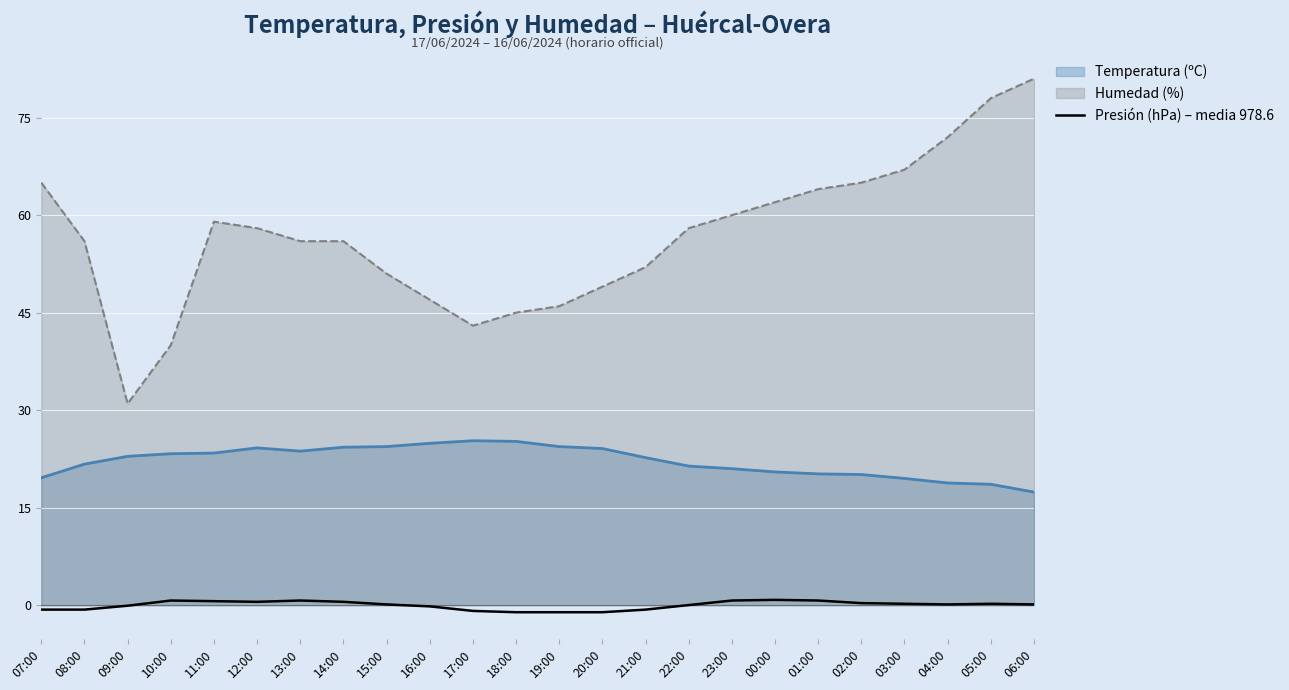

List the series in order of their peak value, lowest first.

Presión (hPa) – media 978.6, Temperatura (ºC), Humedad (%)